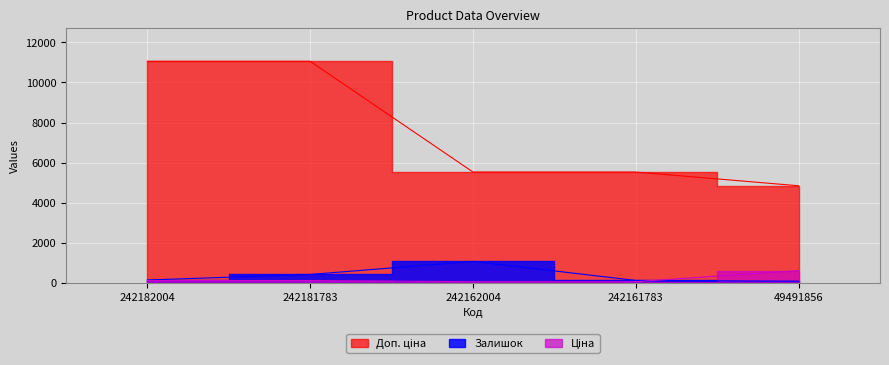

At 242162004, list the series in order from smallest to largest.

Ціна, Залишок, Доп. ціна